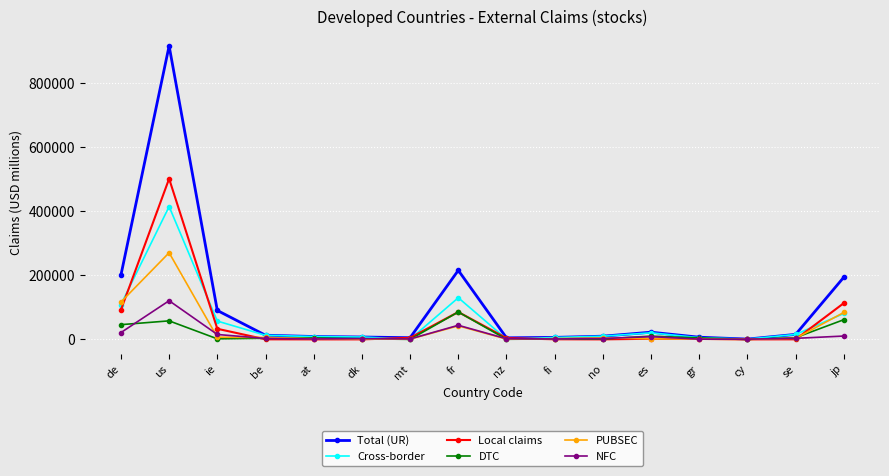

What is the average value of the NFC series?

14914